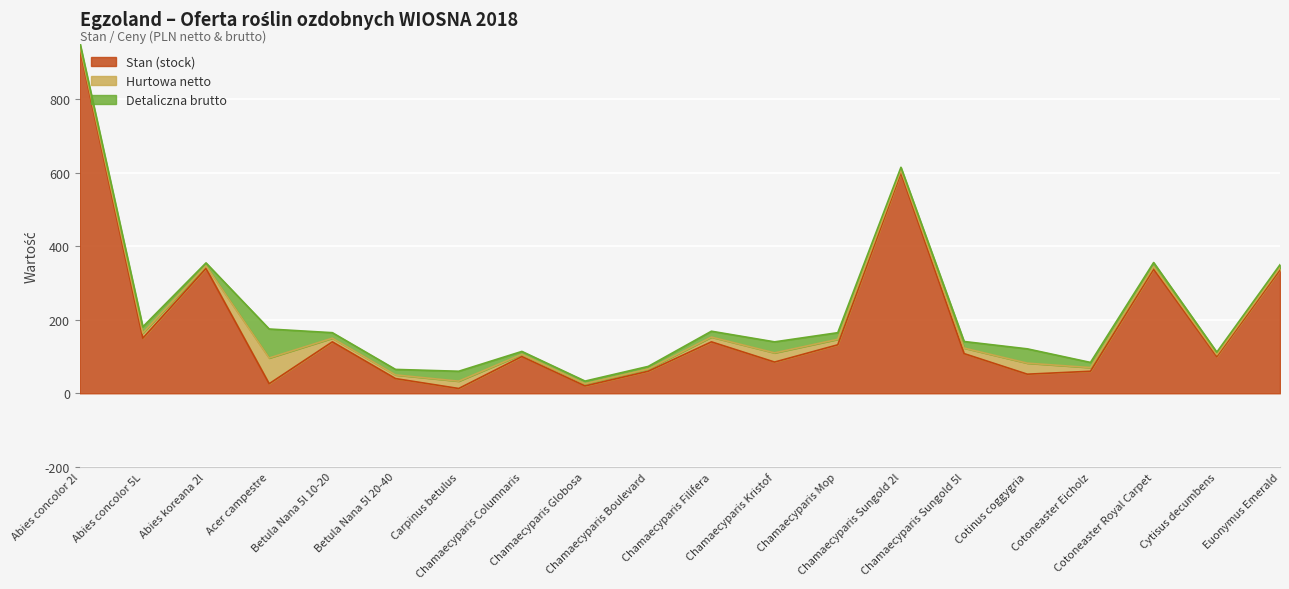

True or false: Detaliczna brutto and Hurtowa netto cross at least once.

False